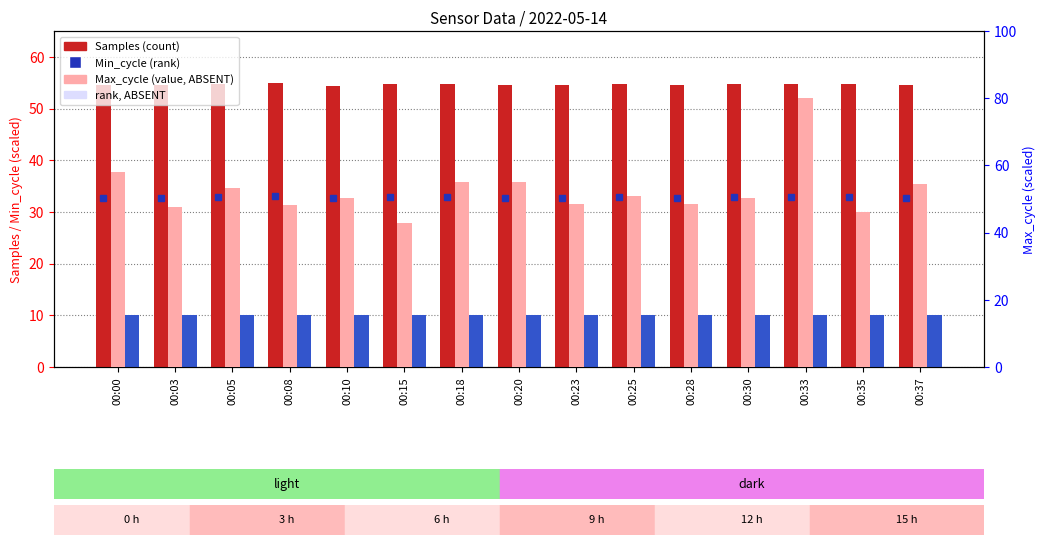

True or false: Max_cycle (normalized) has a value of 20.2 at 00:37.

False